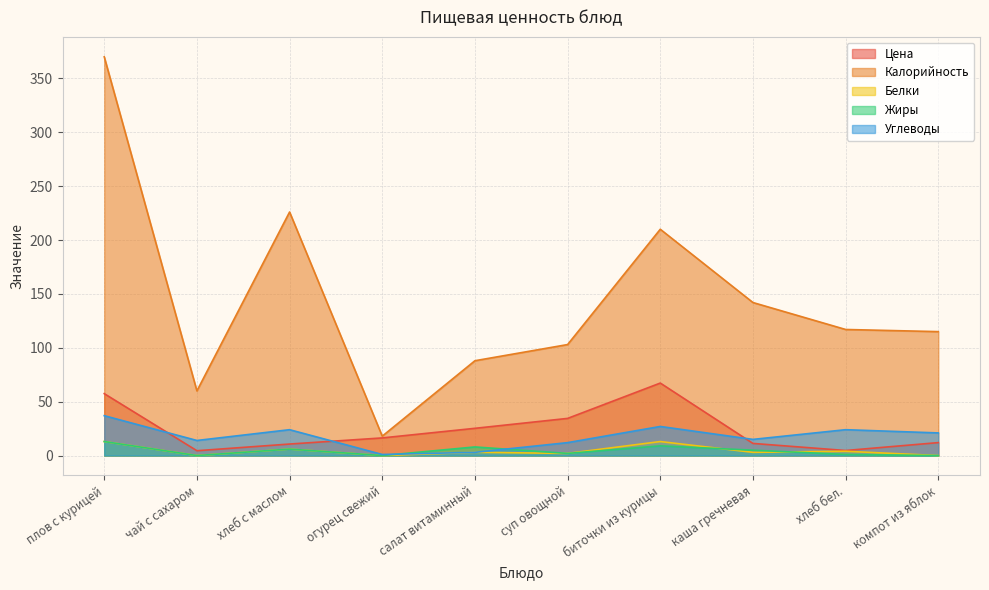

Reading left to right, extract all data points from this chart.

Цена: 57.5	4.5	10.7	16.4	25.3	34.5	67.3	11.3	4.7	12.0
Калорийность: 370.0	60.0	226.0	18.0	88.0	103.0	210.0	142.0	117.0	115.0
Белки: 13.0	0.0	6.0	0.0	3.0	2.0	13.0	3.0	4.0	0.0
Жиры: 13.0	0.0	6.0	0.0	8.0	2.0	9.0	5.0	1.0	0.0
Углеводы: 37.0	14.0	24.0	1.0	3.0	12.0	27.0	15.0	24.0	21.0